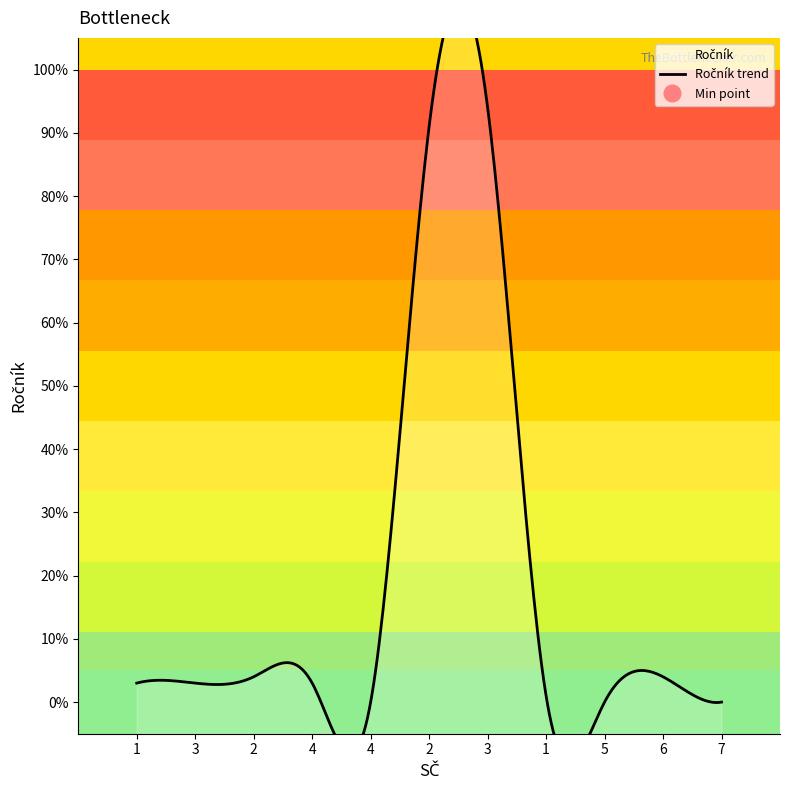

What is the sum of all values?

203